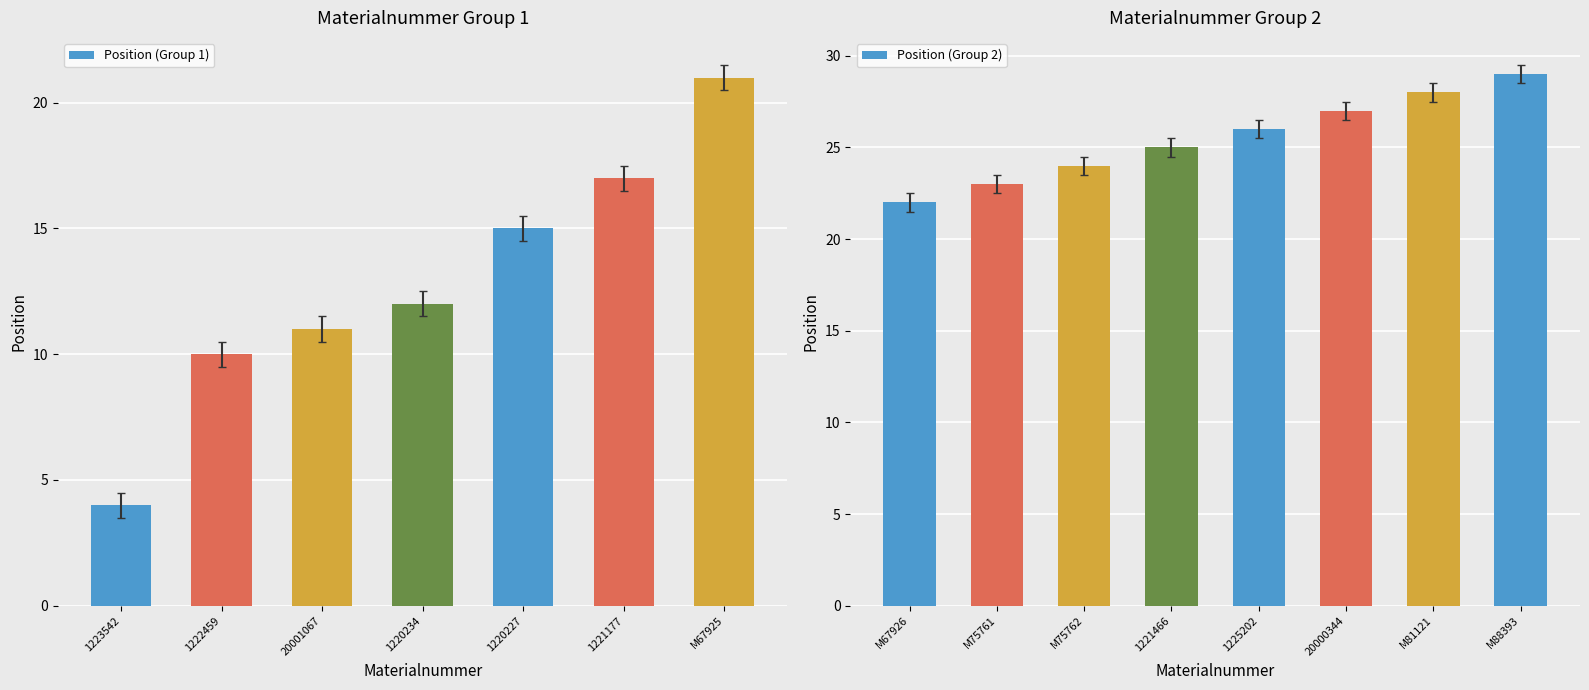

Rank the categories by value from highest to lowest.

M88393, M81121, 20000344, 1225202, 1221466, M75762, M75761, M67926, M67925, 1221177, 1220227, 1220234, 20001067, 1222459, 1223542